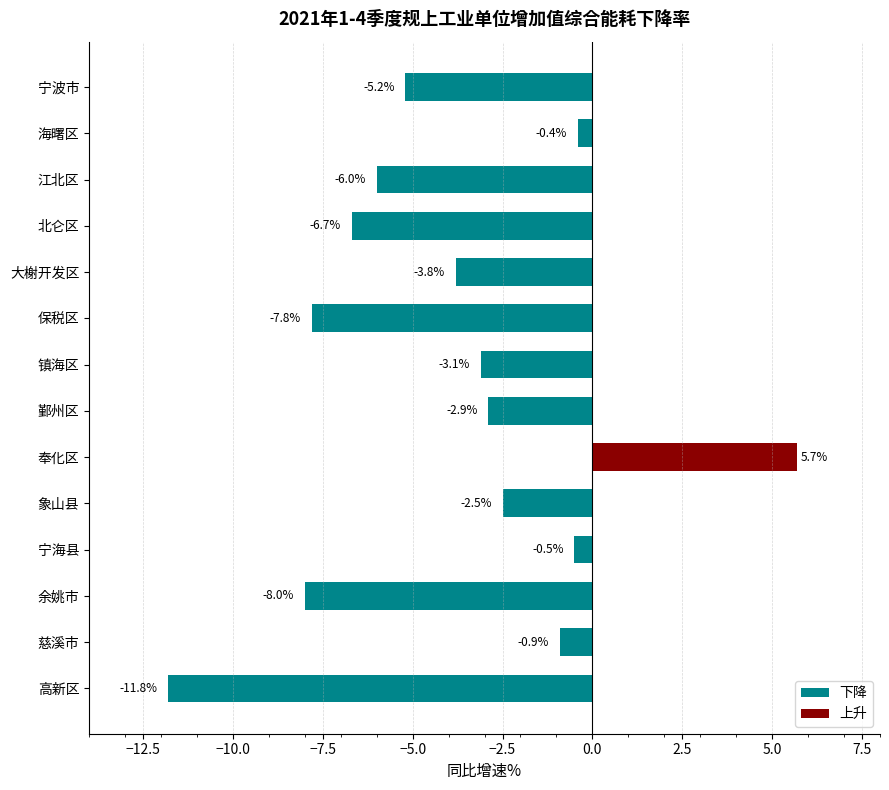

At which category does the chart reach its minimum across all series?

高新区